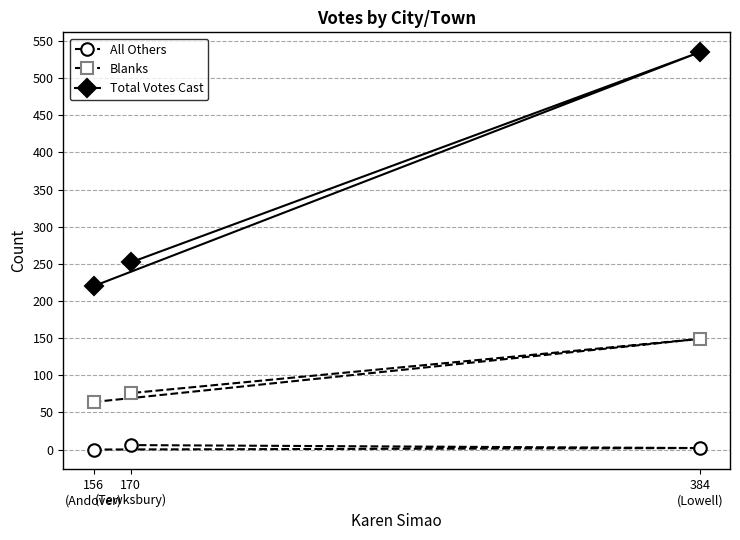

What is the sum of all Blanks values?

289